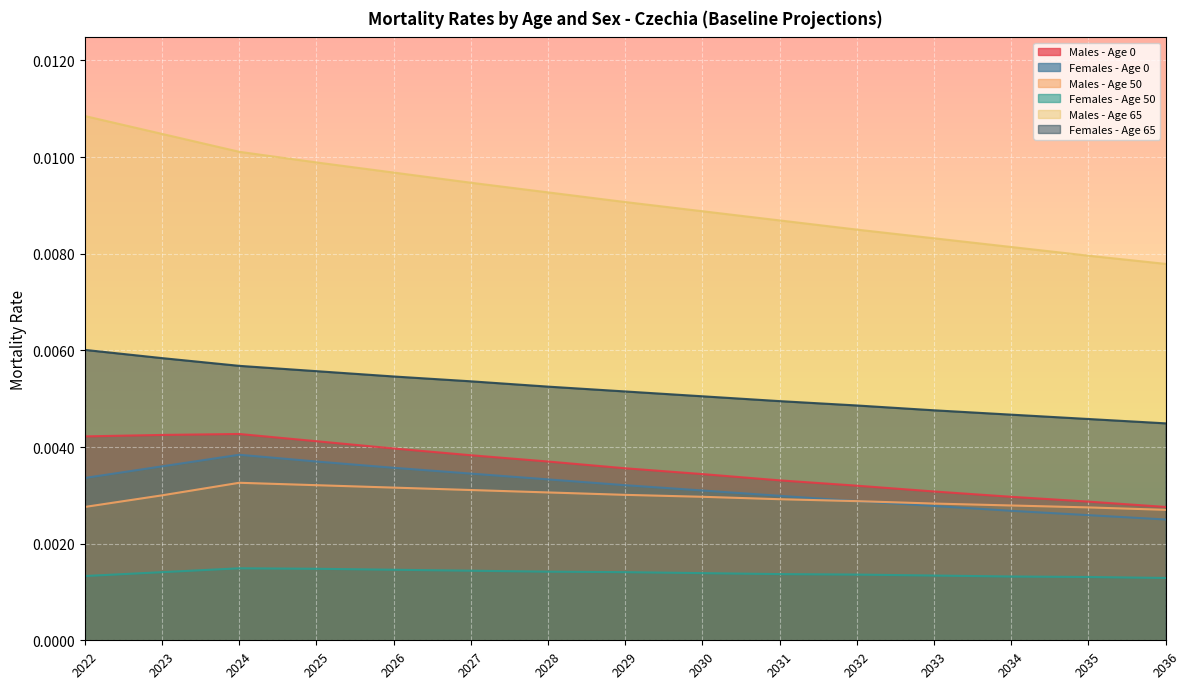

The value of Females - Age 0 at 2034 is 0.0. True or false?

True